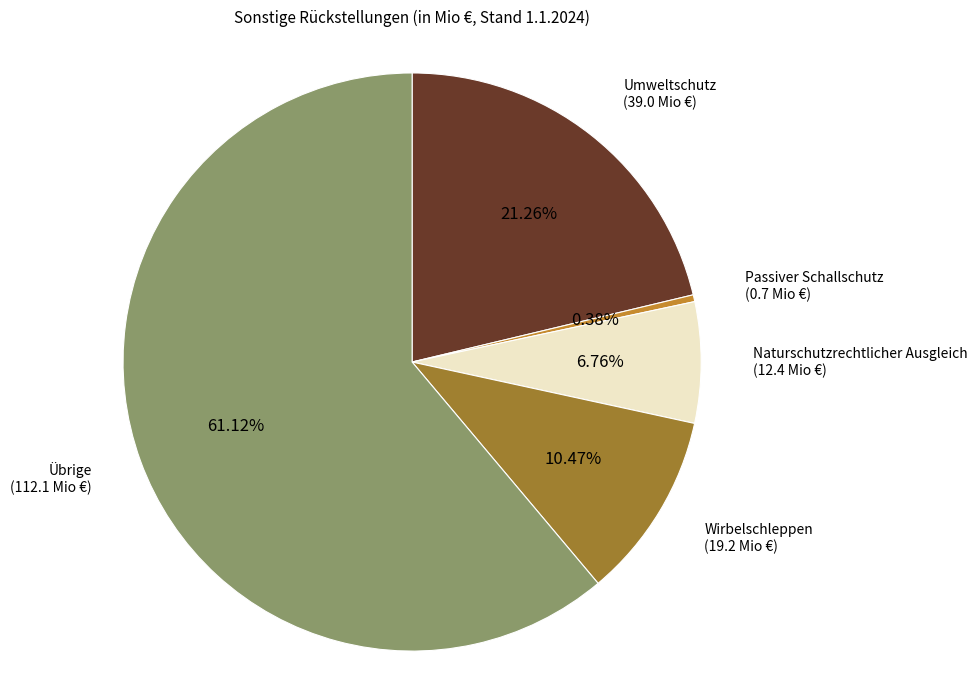

What is the total percentage of Passiver Schallschutz and Umweltschutz?

21.6%